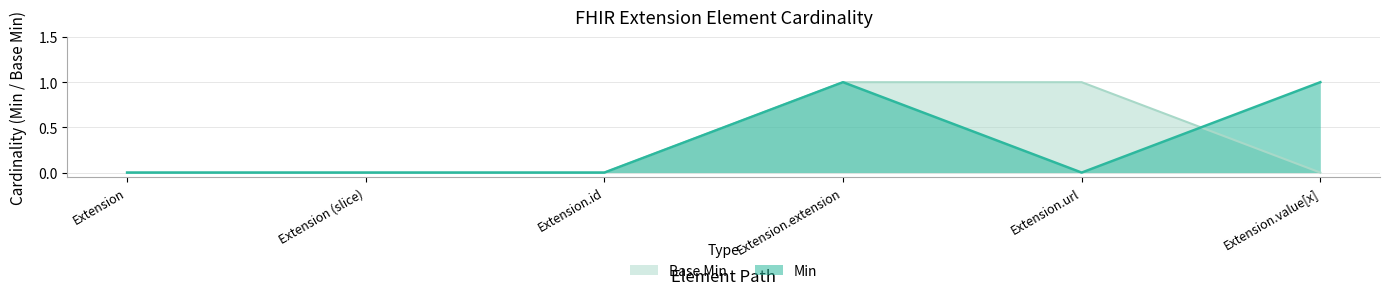

How many lines are shown in the chart?

2